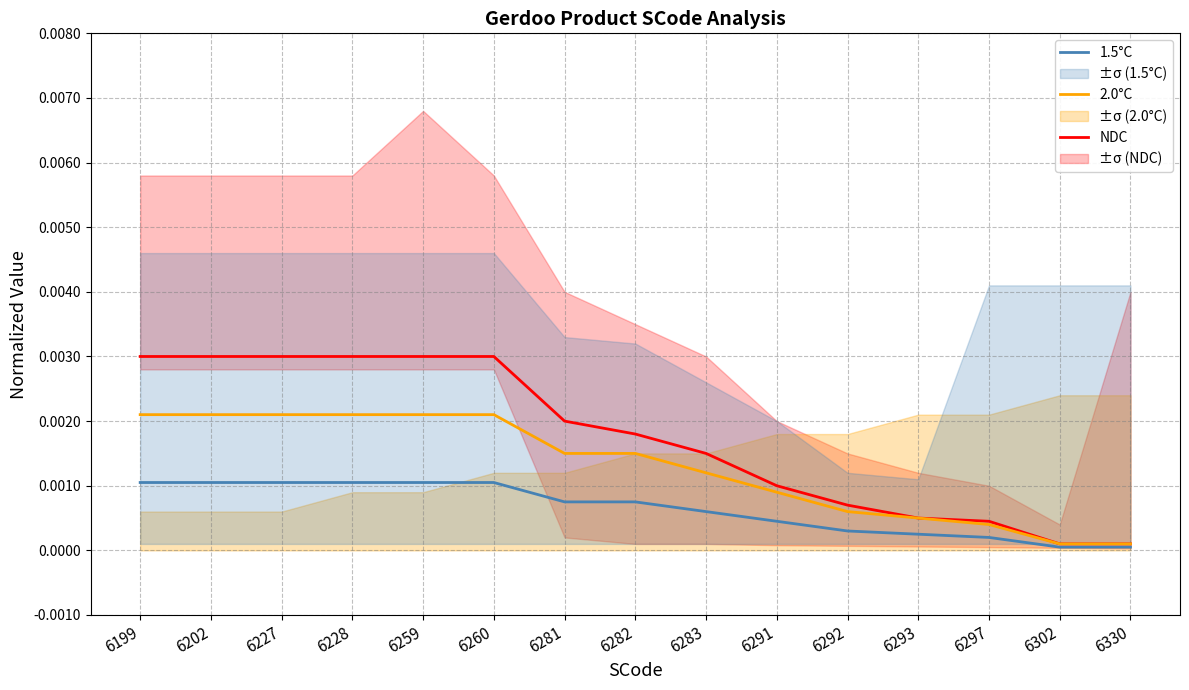

Is it true that 1.5°C equals 0.0 at 6228?

True